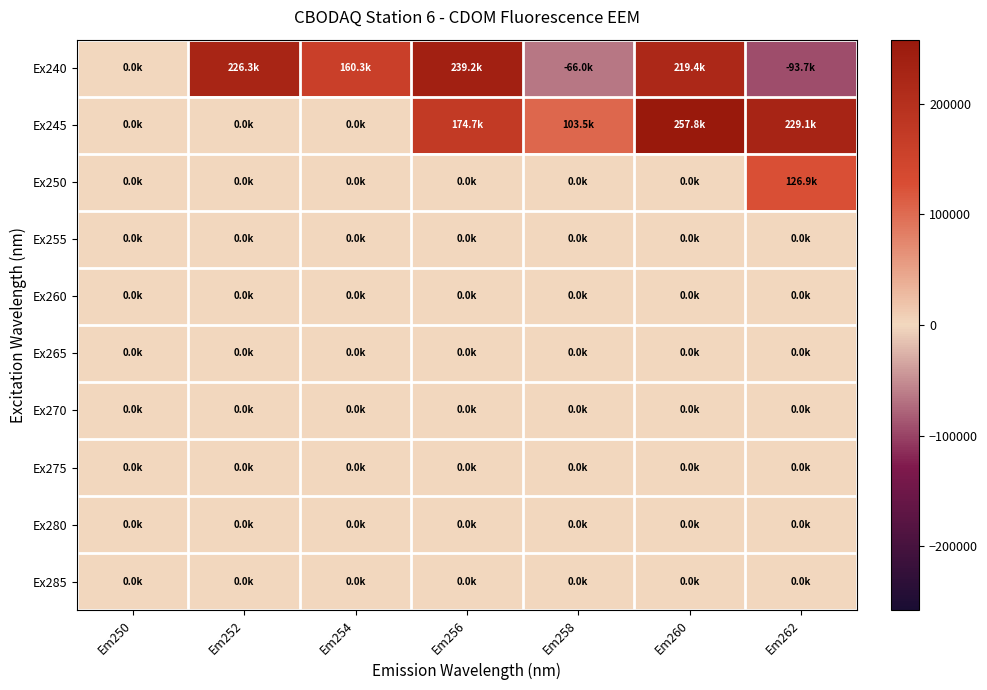

Which has a higher value, Em256 or Em252?

Em256